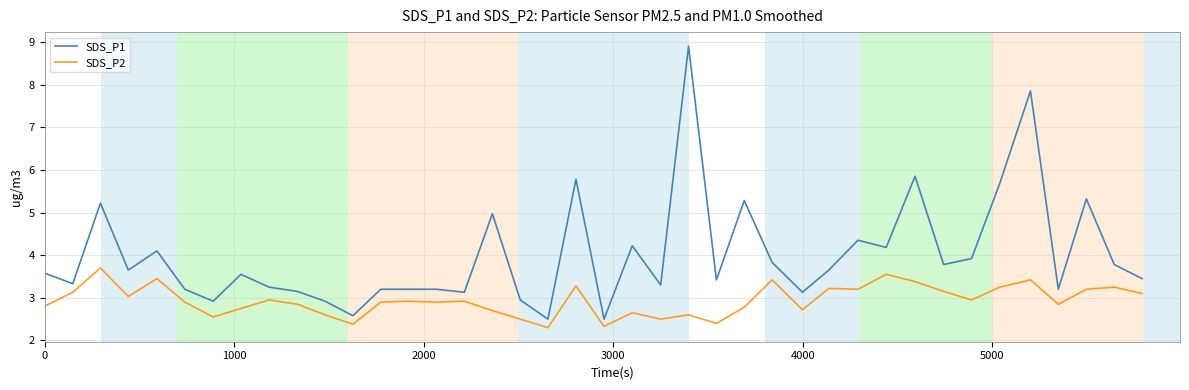

What is the maximum value shown in the chart?

8.9